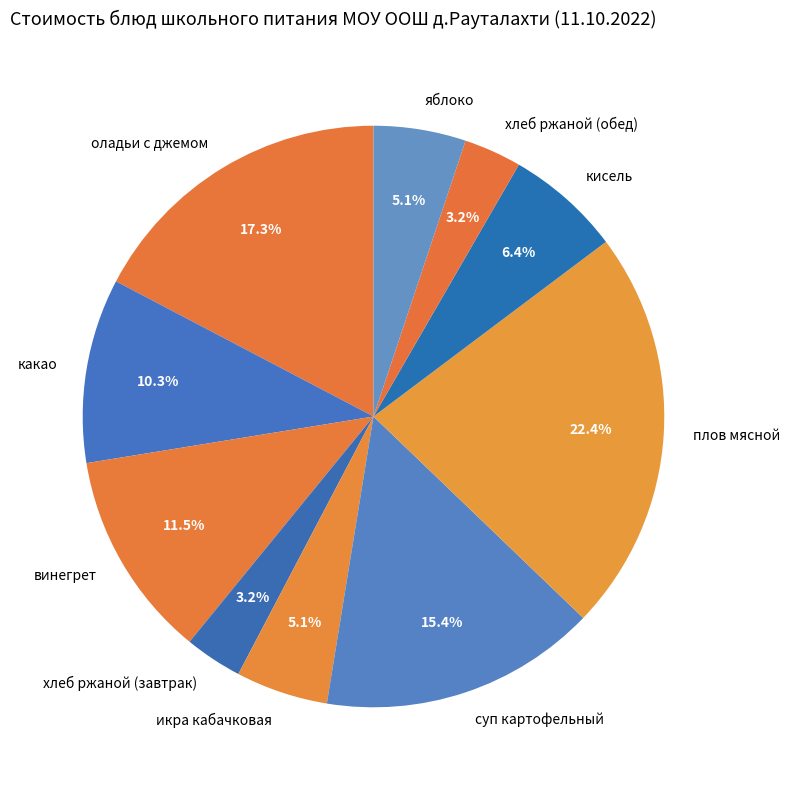

Is there any slice that represents more than half of the pie?

No